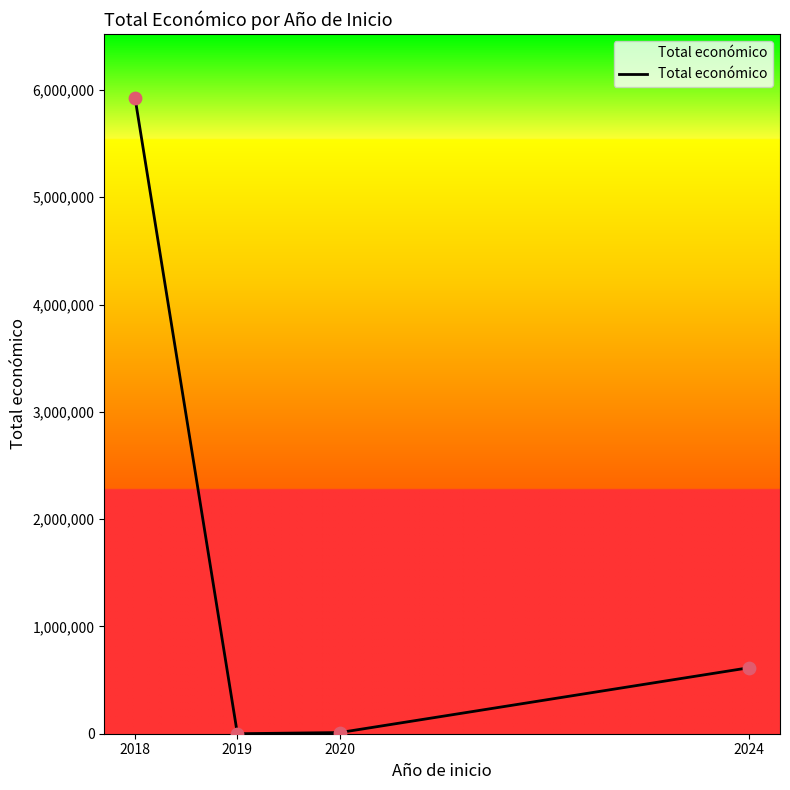

What is the change in value from 2020 to 2024?

+604625